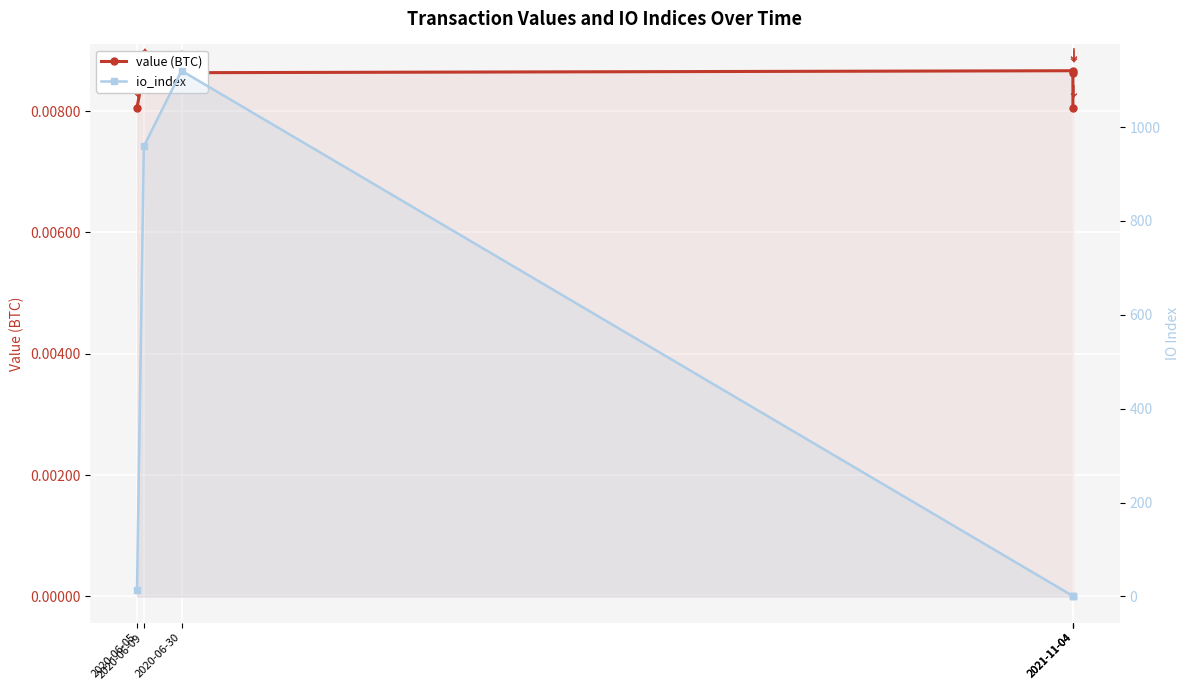

Where do io_index and value (BTC) first cross each other?

2021-11-04 and 2021-11-04